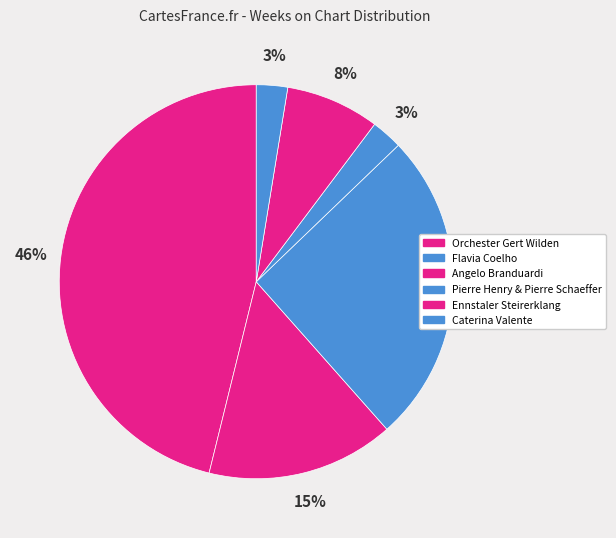

What is the change in value from Orchester Gert Wilden to Pierre Henry & Pierre Schaeffer?

-17